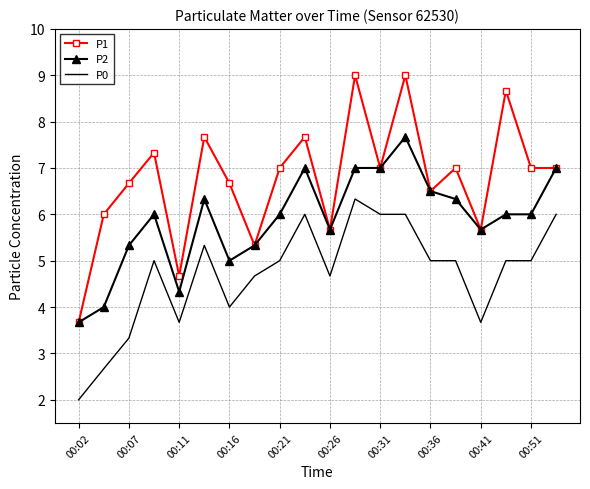

What is the sum of all P1 values?

135.2